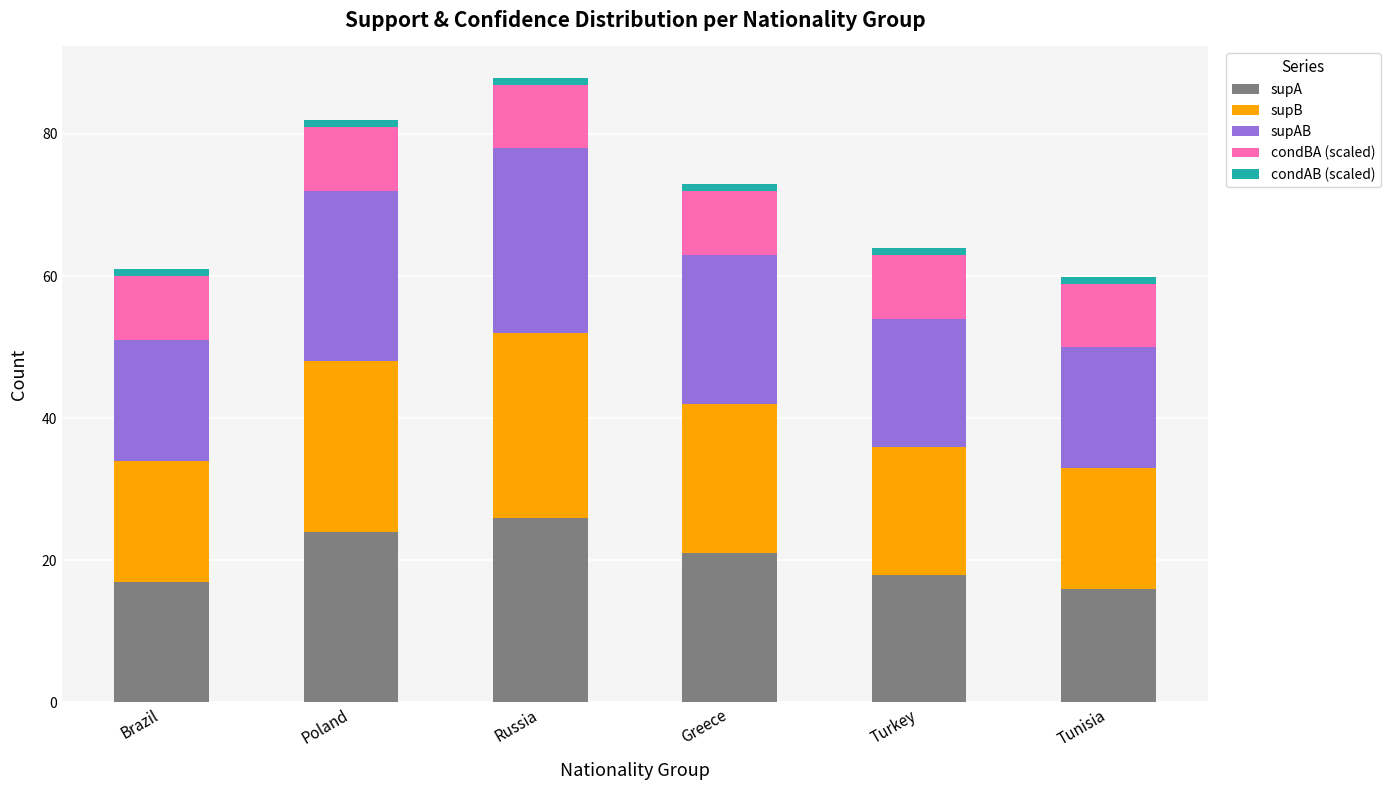

Which category has the highest value in the supA series?

Russia